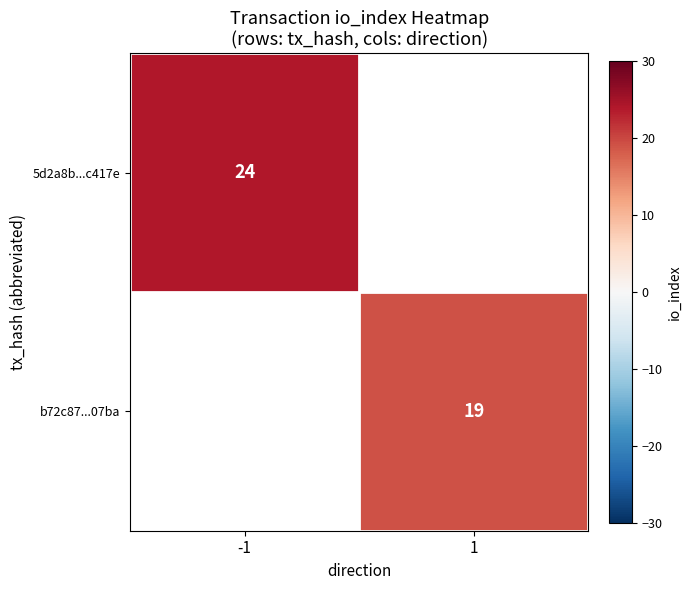

Is it true that b72c87...07ba equals 32 at 1?

False